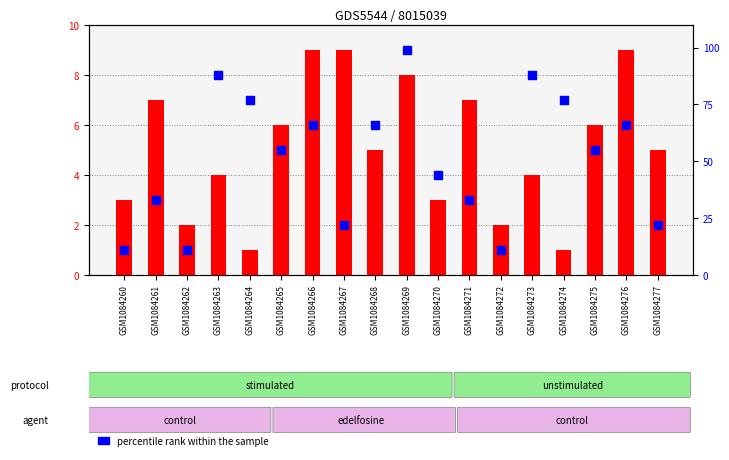

Is the value of transformed count at GSM1084271 greater than the value of percentile rank within the sample at GSM1084277?

No